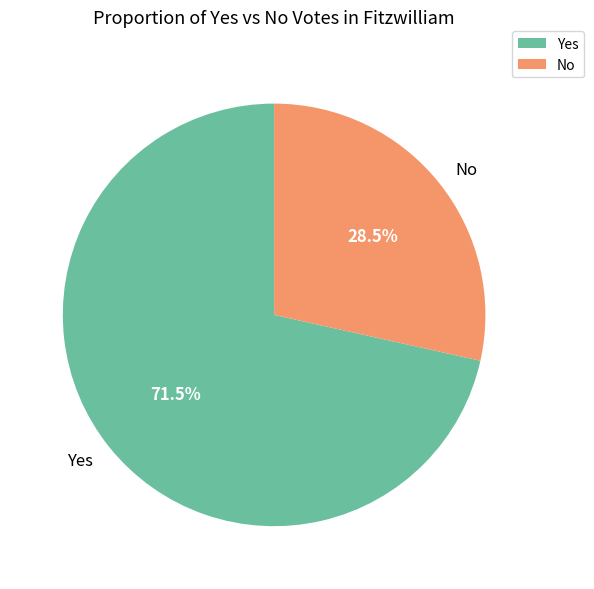

Which category accounts for the majority?

Yes